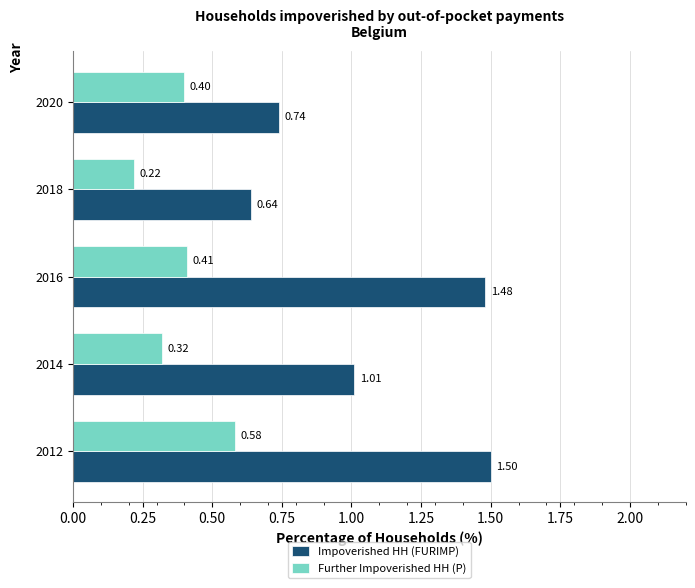

What is the difference between the Impoverished HH (FURIMP) values at 2014 and 2012?

0.5